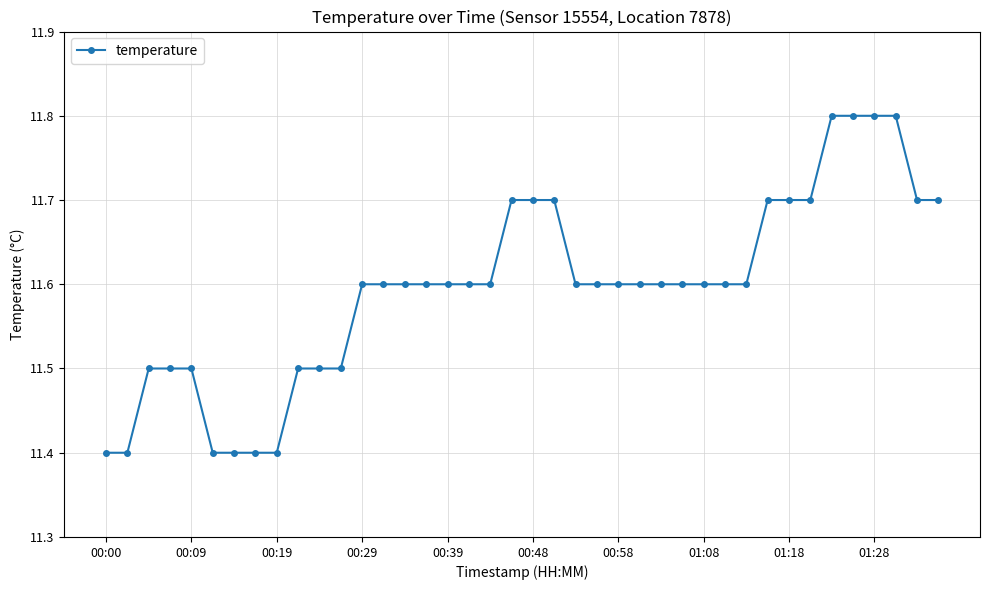

What is the average value?

11.6